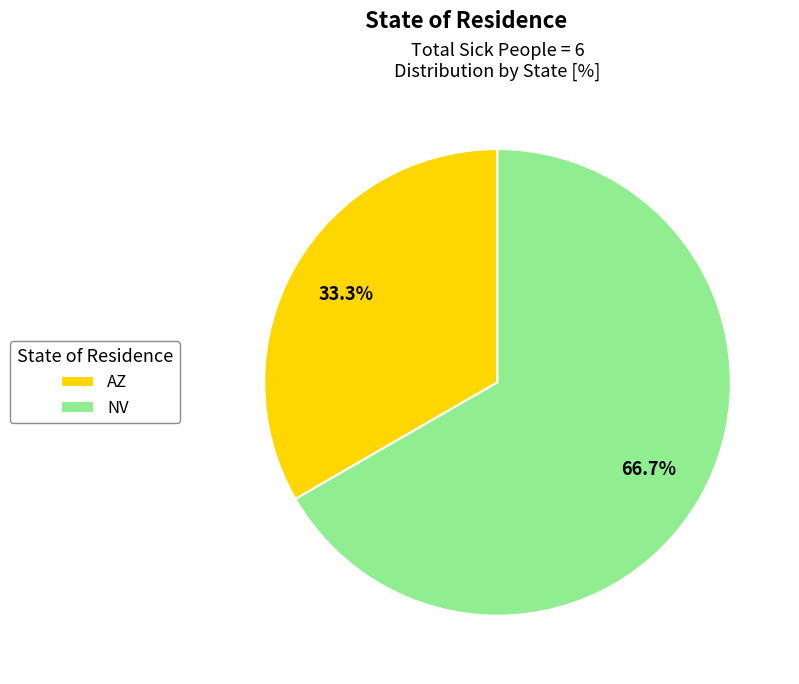

To the nearest percent, what is the combined percentage of AZ and NV?

100%